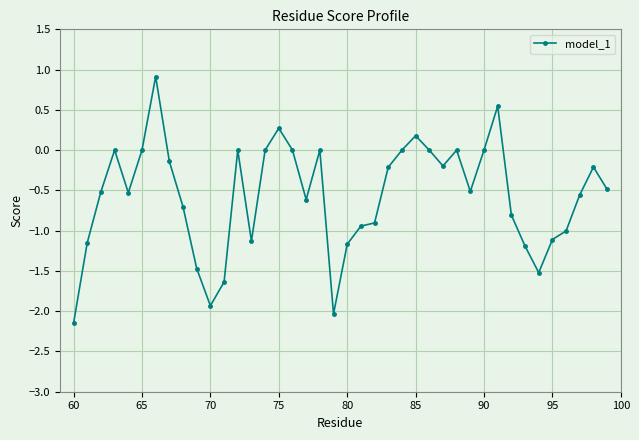

What is the value of the 39th point from the left?

-0.2